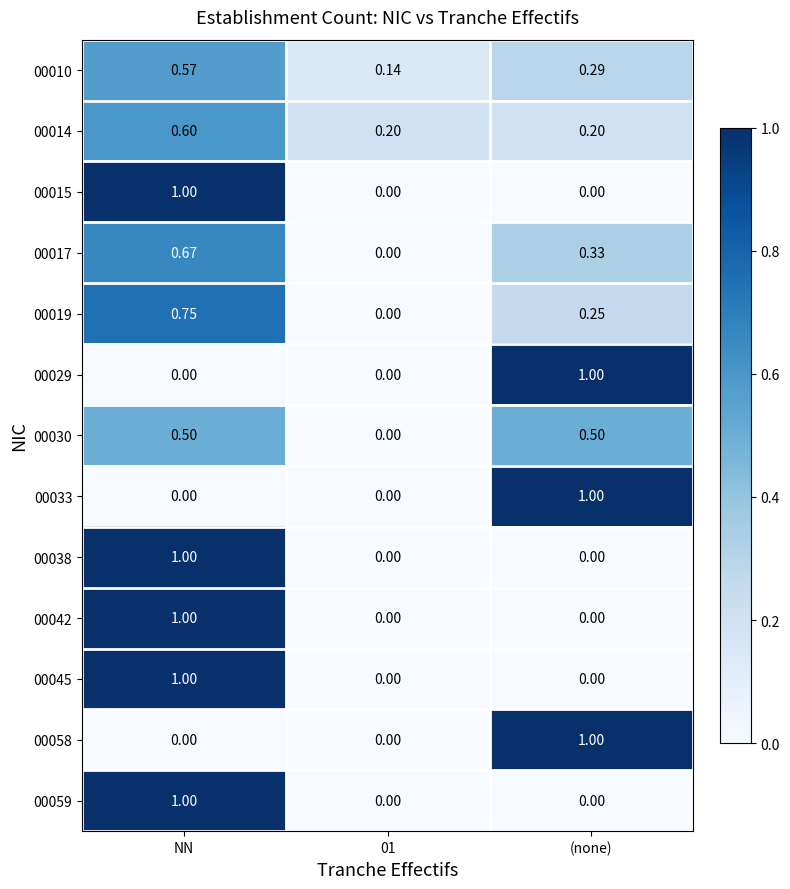

At which label does 00042 reach its peak?

NN